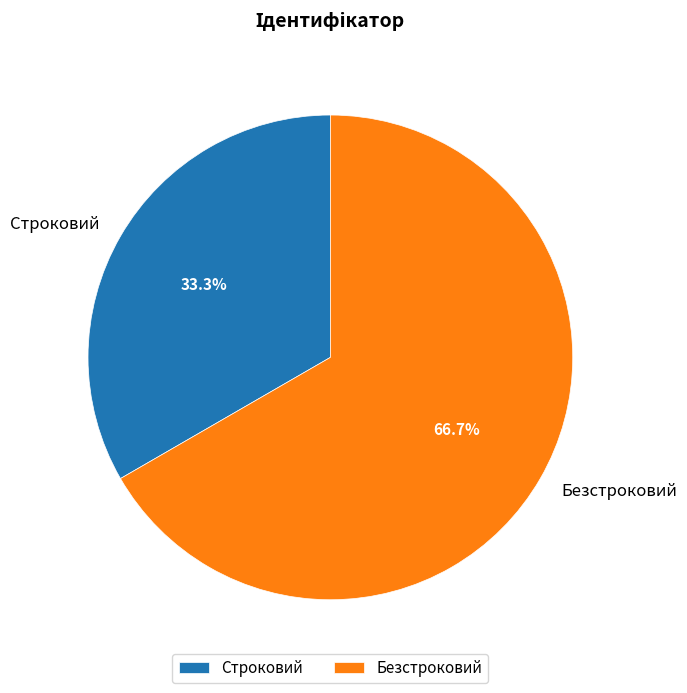

Is it true that Безстроковий is 60% of the pie?

False